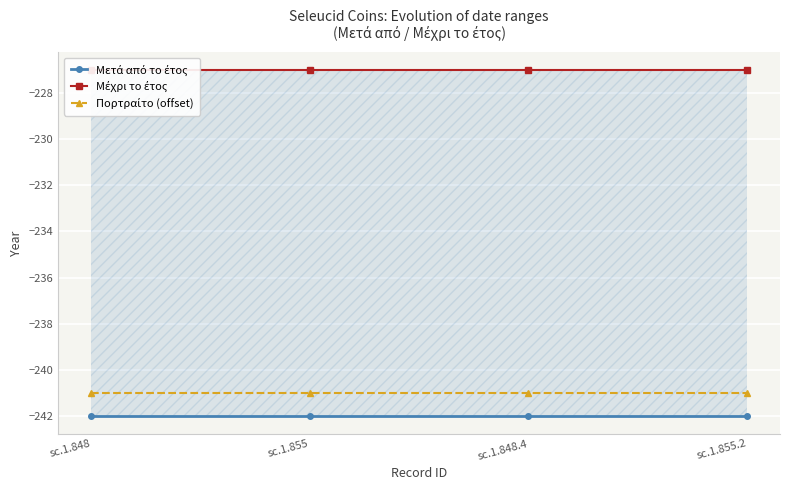

Which series has the widest spread of values?

Μετά από το έτος